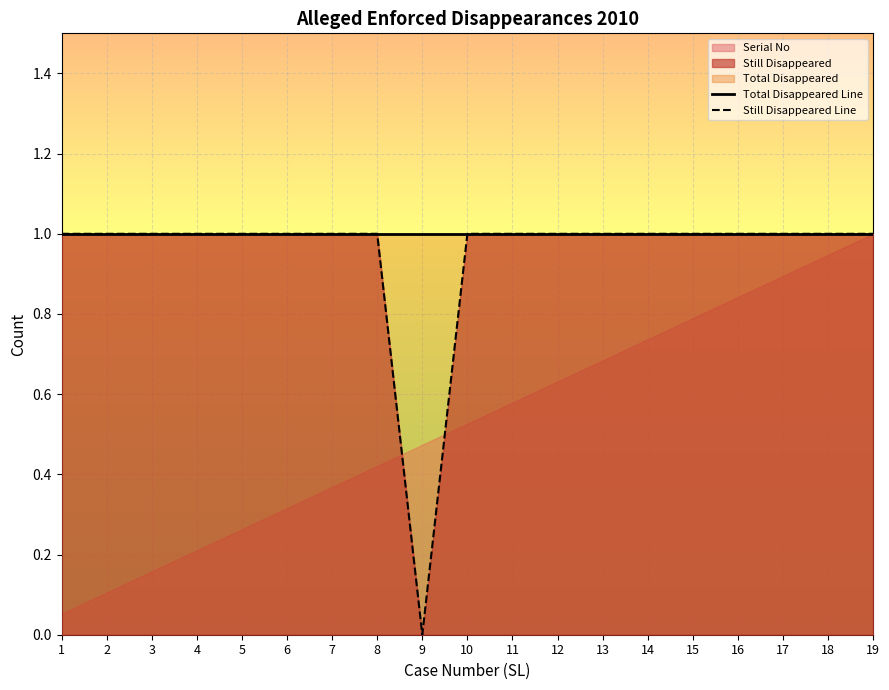

At which category does the chart reach its peak across all series?

1